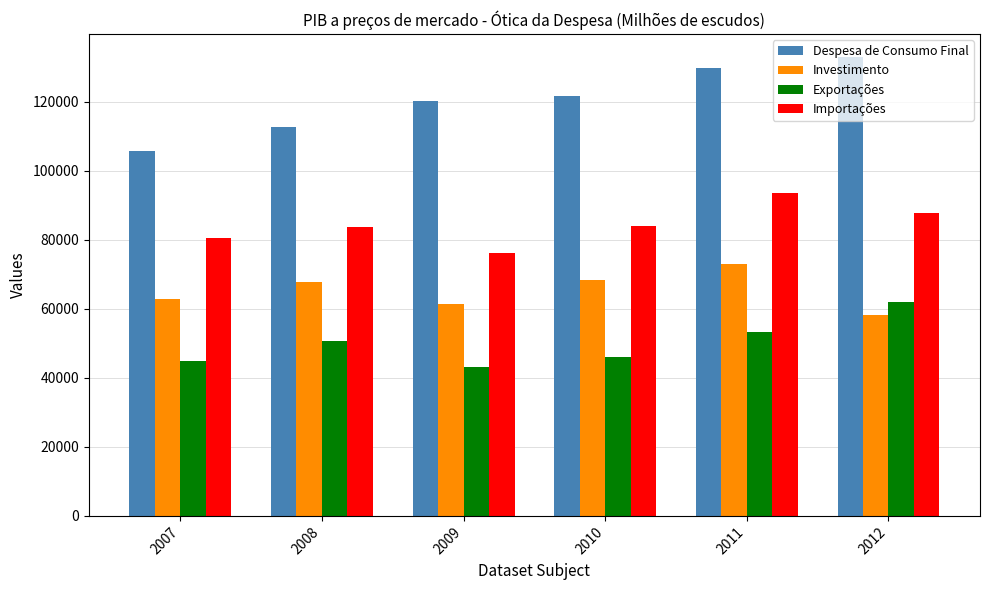

What is the total value across all series at 2011?

349461.8